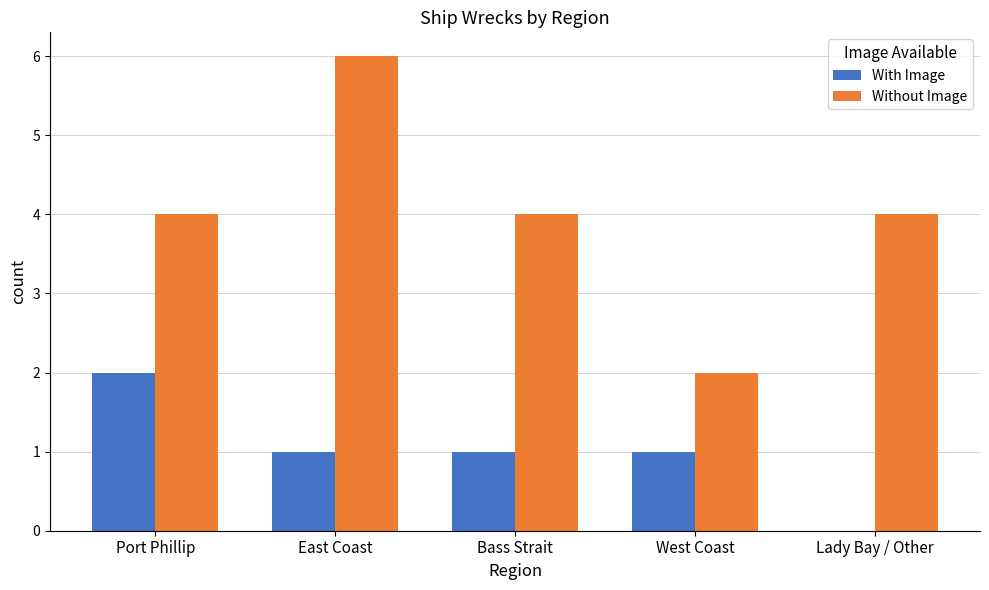

Which series has the largest total across all categories?

Without Image